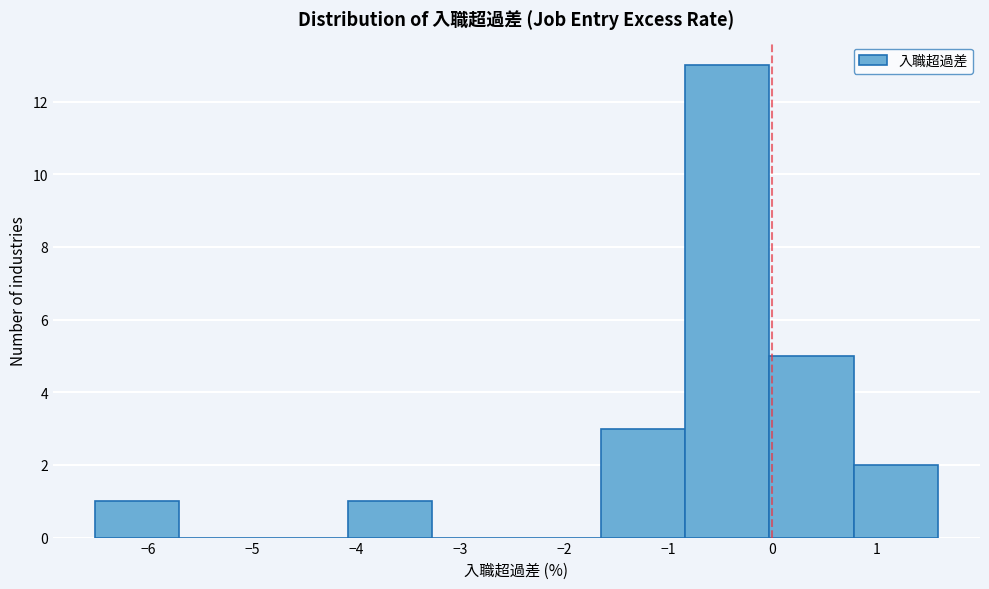

Over which range of the x-axis is the bar tallest?

-0.84 to -0.03